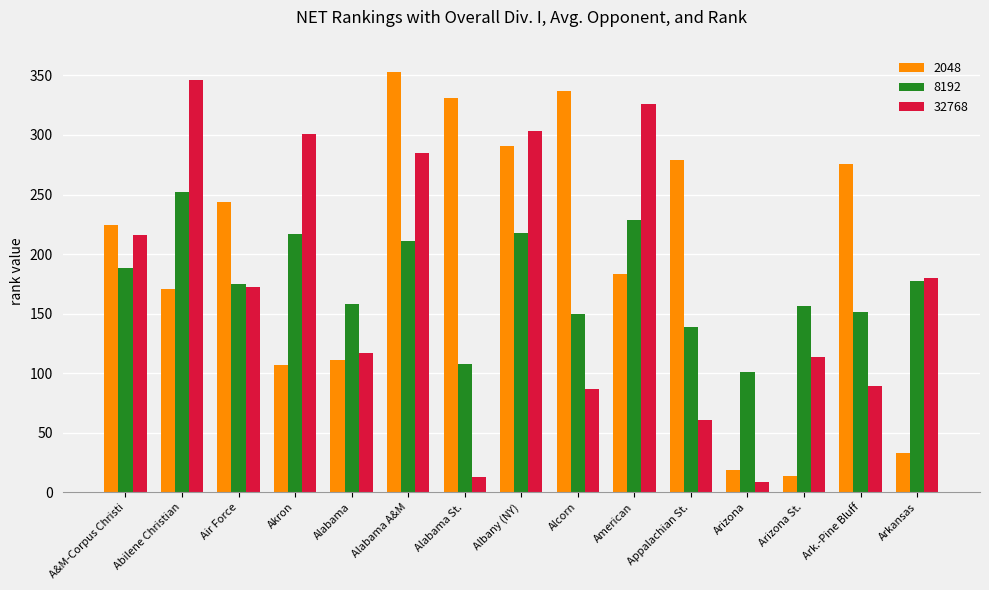

What position from the right is Arkansas?

1